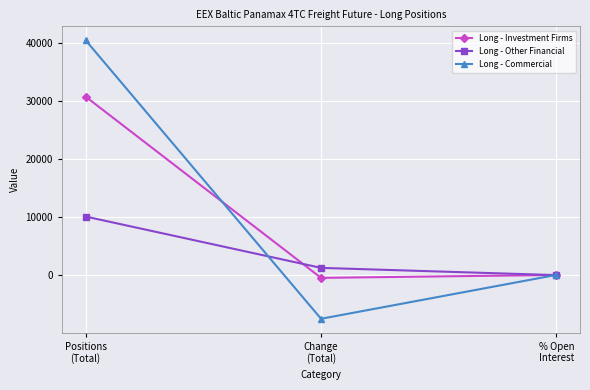

Which series has the largest total across all categories?

Long - Commercial